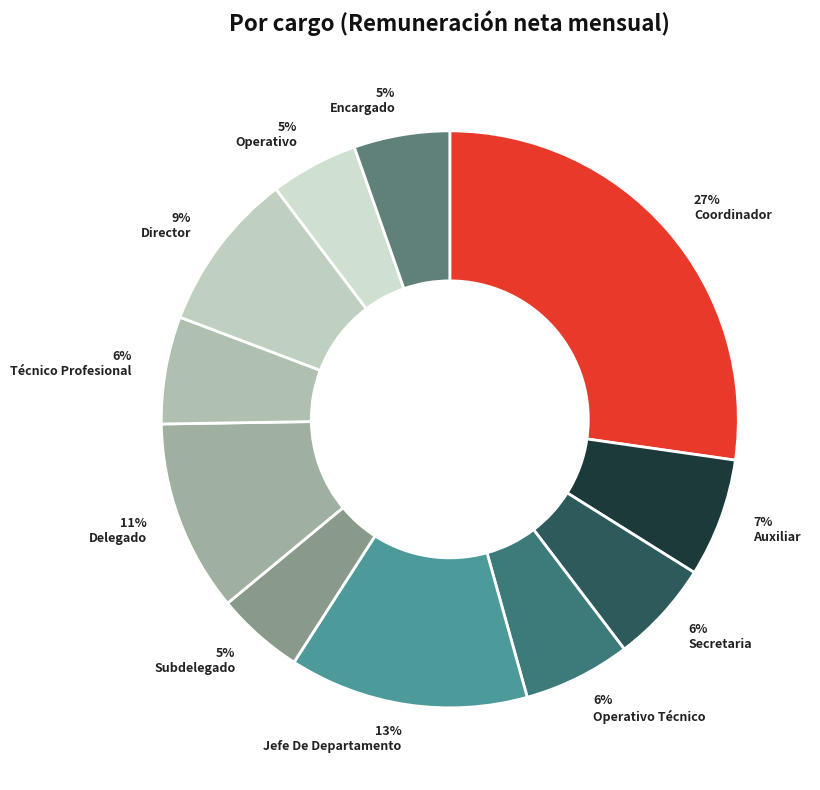

To the nearest percent, what portion does Jefe De Departamento represent?

13%